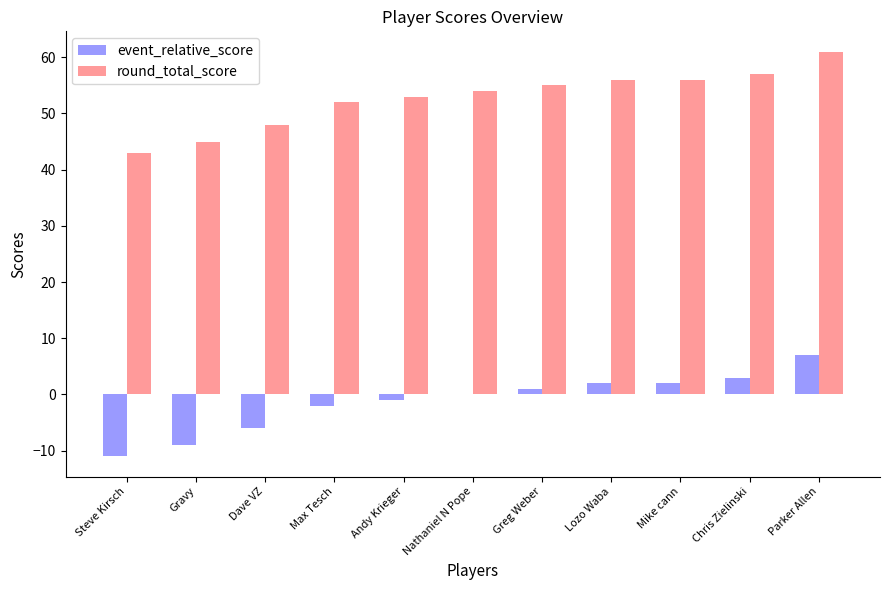

What is the greatest value displayed?

61